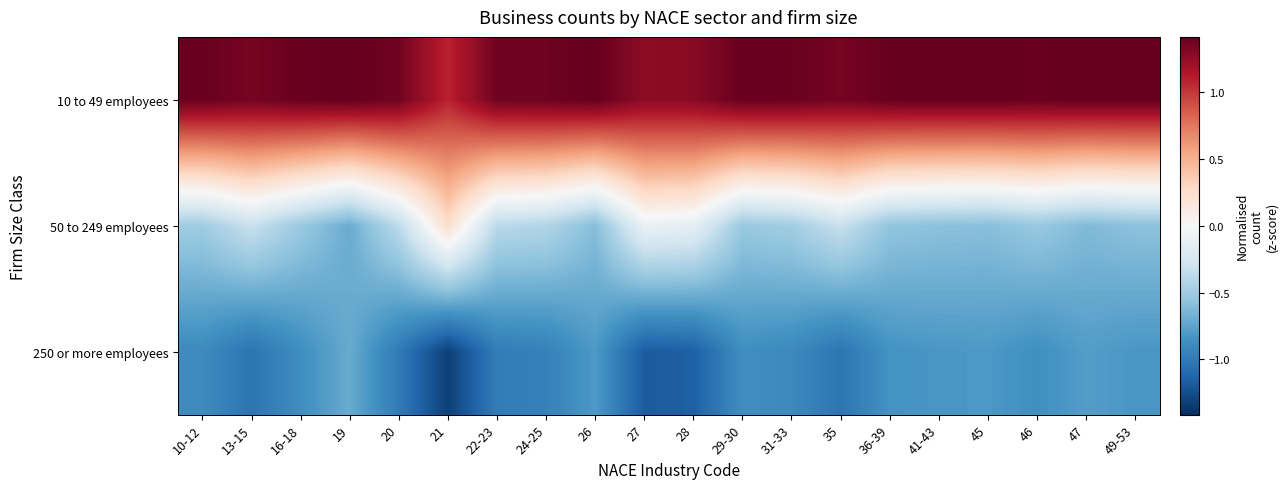

Rank the series by their maximum value, from lowest to highest.

250 or more employees, 50 to 249 employees, 10 to 49 employees